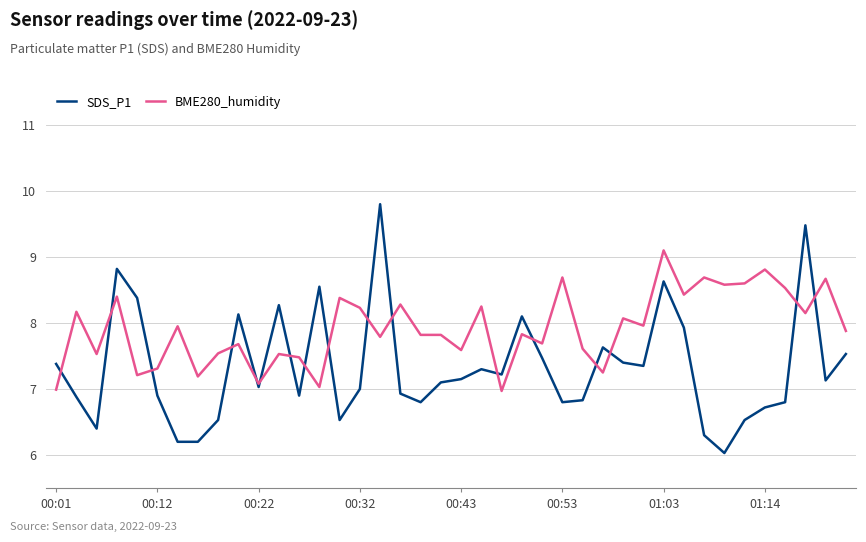

How many lines are shown in the chart?

2